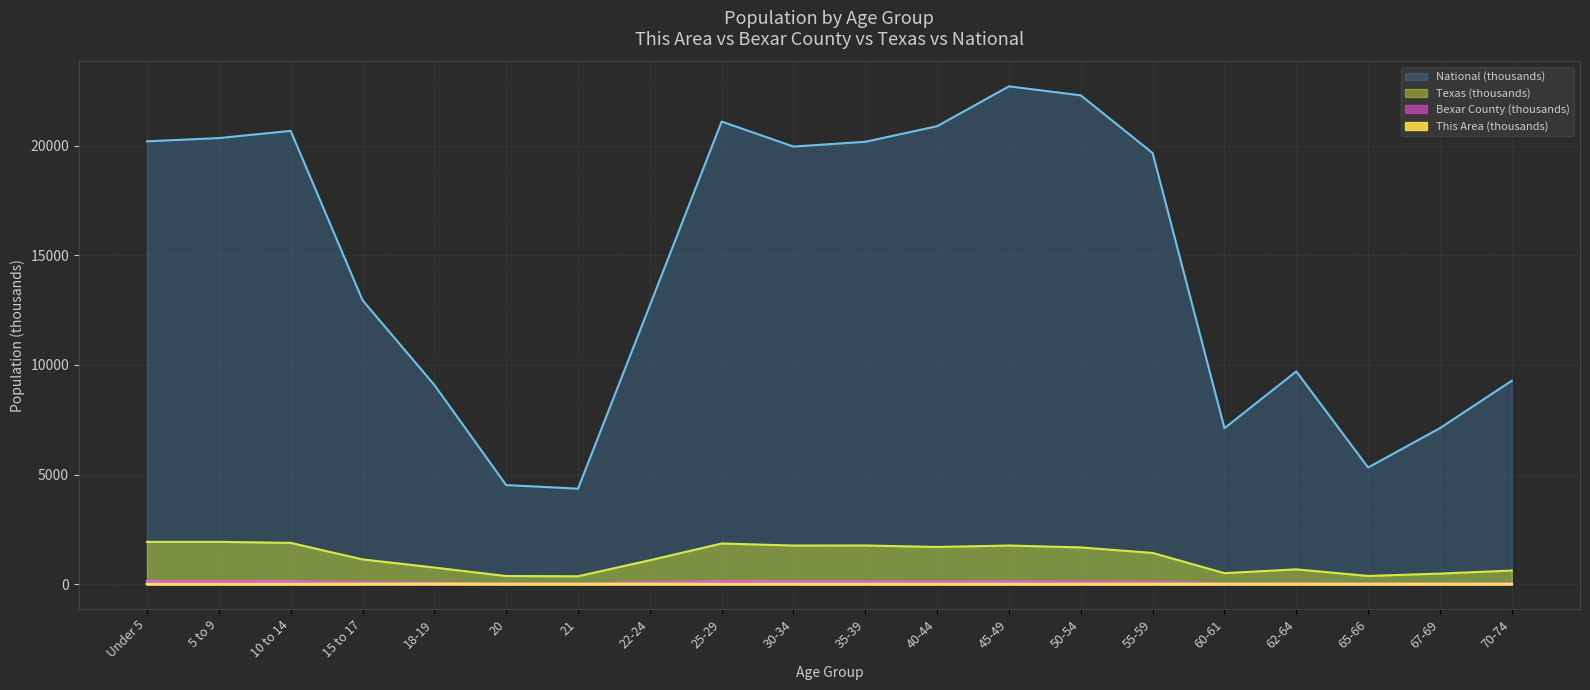

At which label is This Area closest to 1?

20